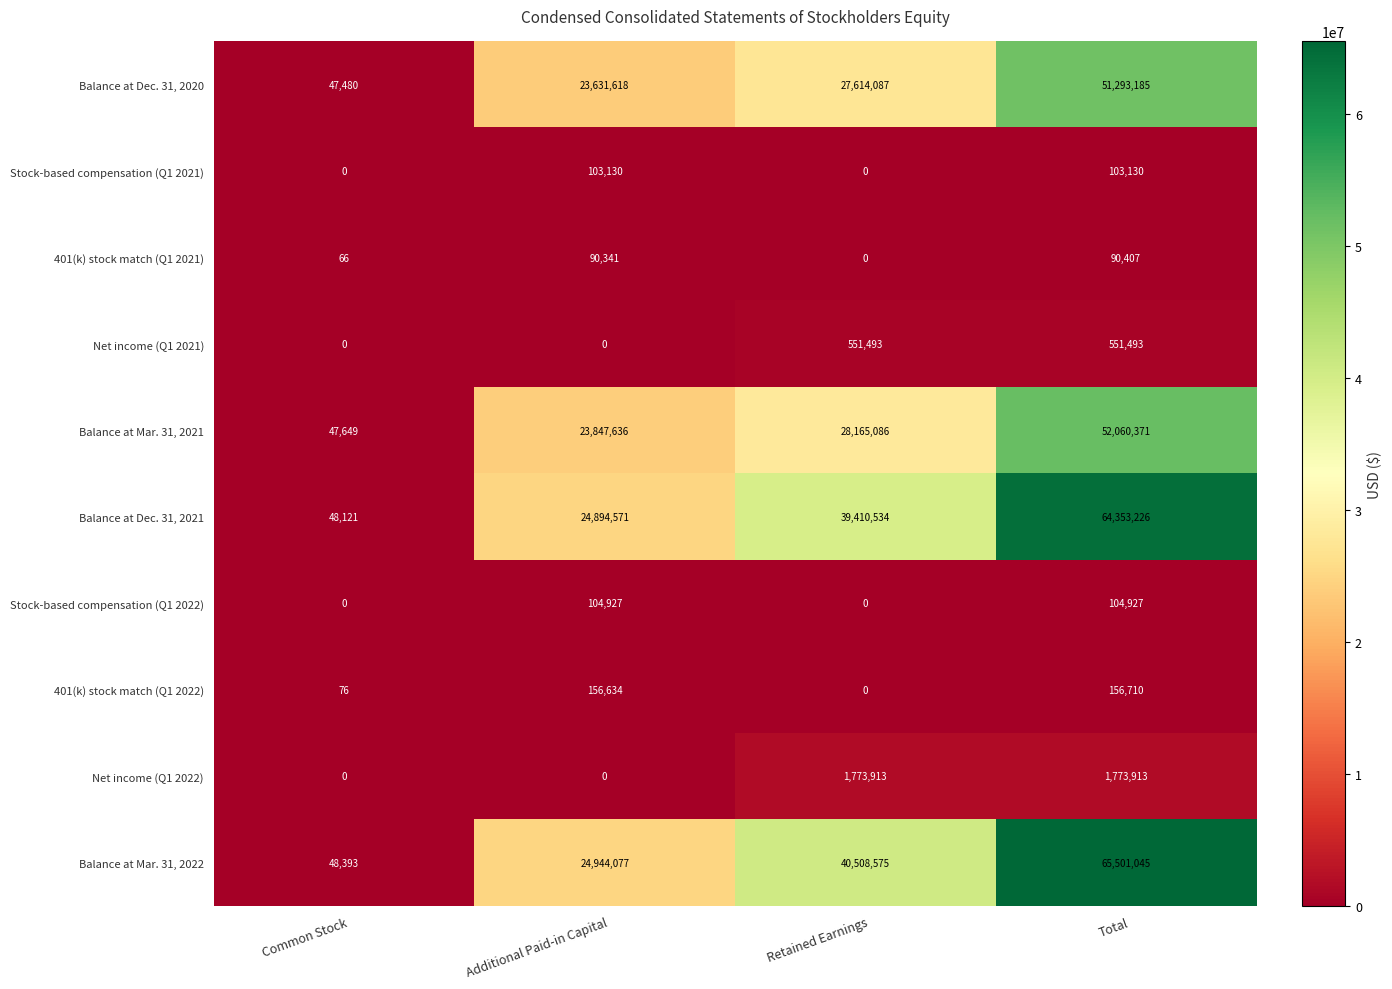

What is the greatest value displayed?

65501045